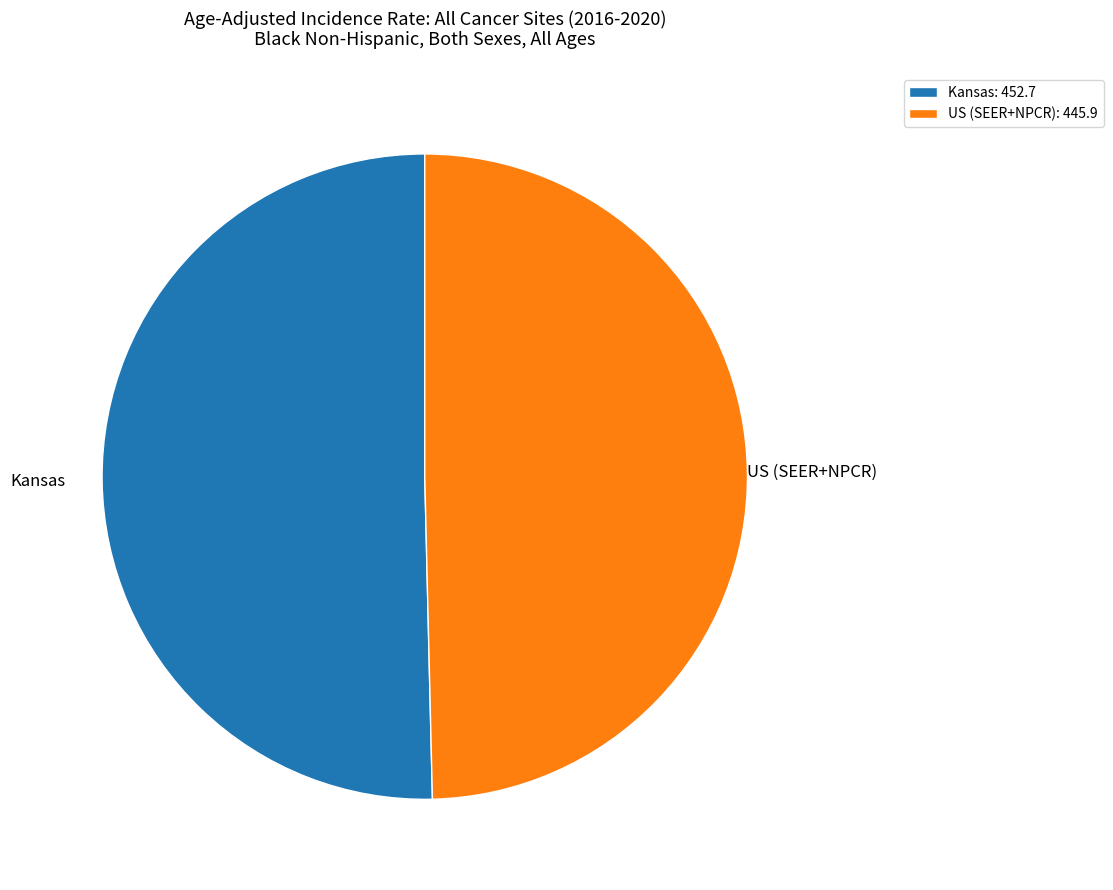

Which has a higher value, US (SEER+NPCR) or Kansas?

Kansas